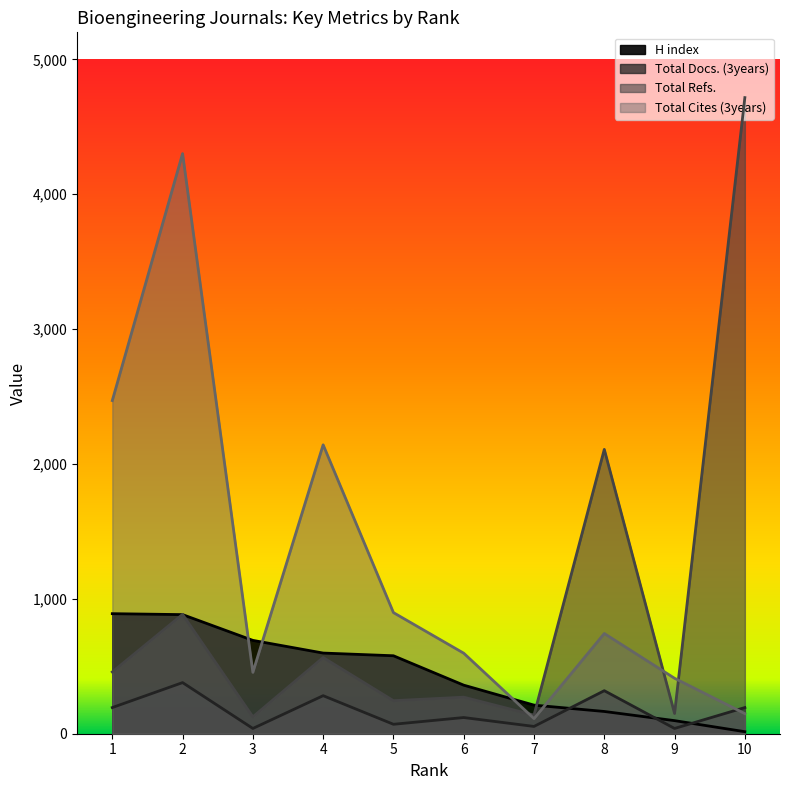

Reading right to left, extract all data points from this chart.

H index: 15	97	165	212	360	578	598	692	883	890
Total Docs. (3years): 194	39	319	54	120	70	282	39	379	194
Total Refs.: 4716	150	2108	138	271	245	565	125	885	458
Total Cites (3years): 149	411	743	112	597	898	2142	455	4301	2470